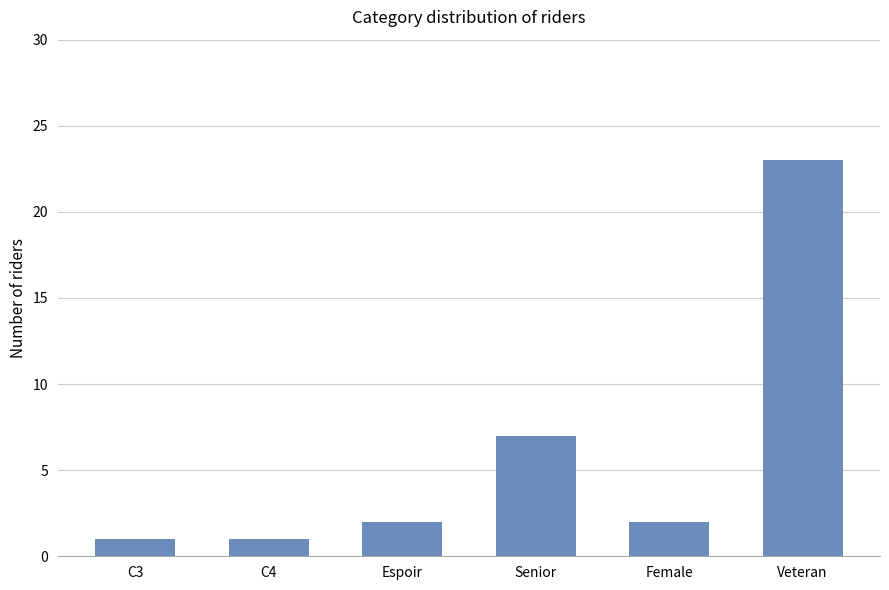

Between C3 and Senior, which is larger?

Senior